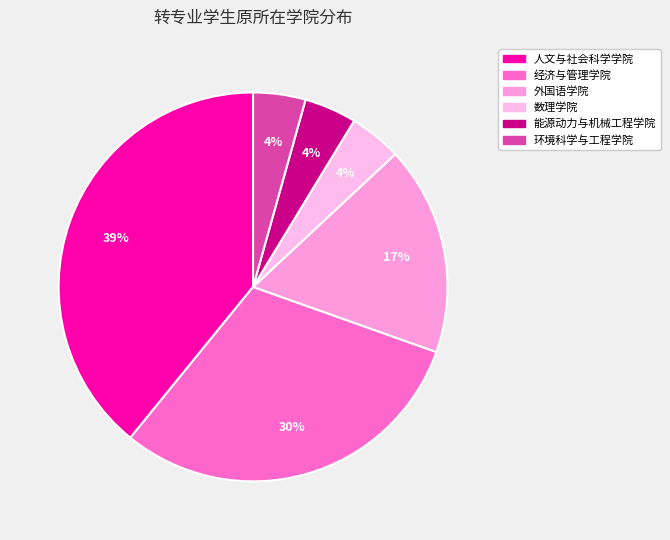

To the nearest percent, what is the combined percentage of 经济与管理学院 and 外国语学院?

48%